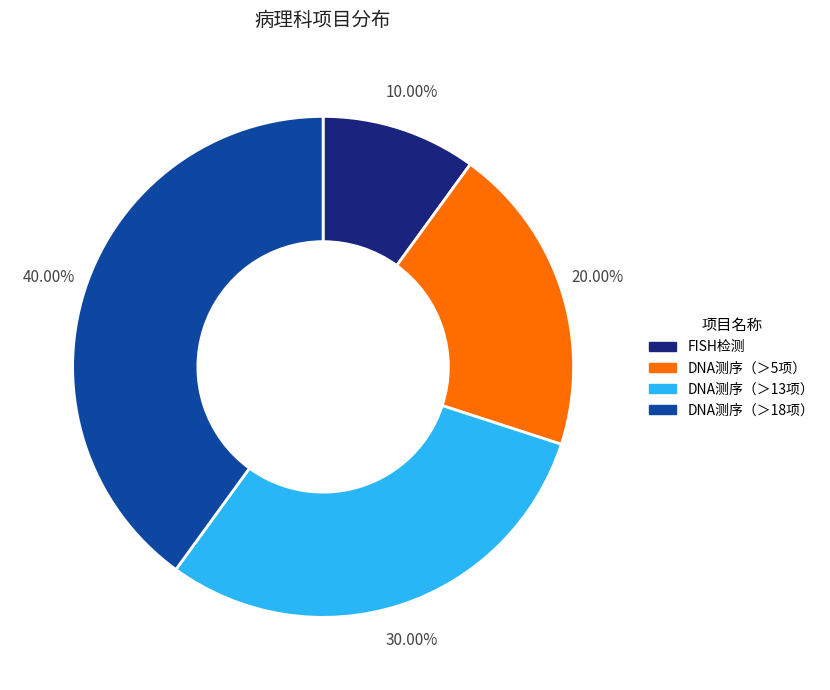

Is there a majority slice in this chart?

No